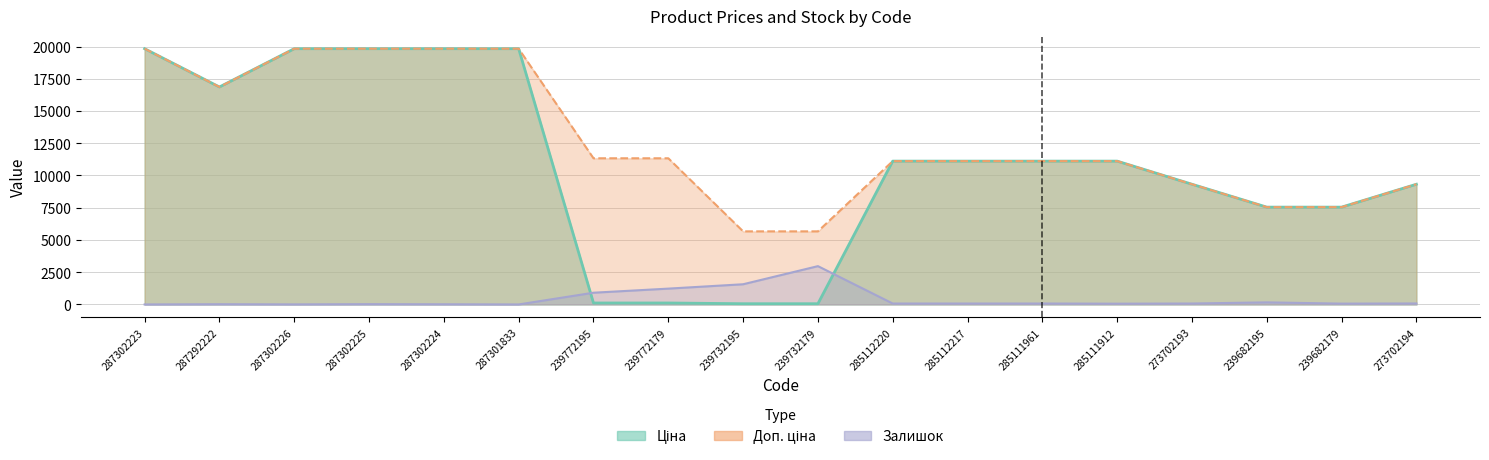

True or false: Залишок and Доп. ціна intersect in this chart.

False